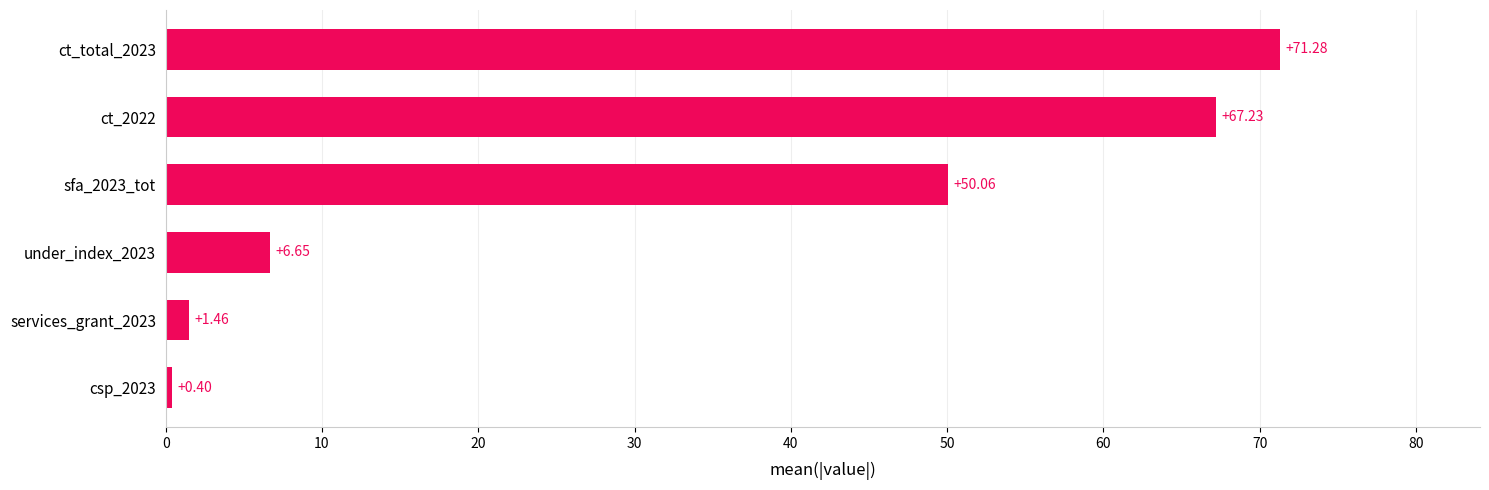

Rank the categories by value from lowest to highest.

csp_2023, services_grant_2023, under_index_2023, sfa_2023_tot, ct_2022, ct_total_2023